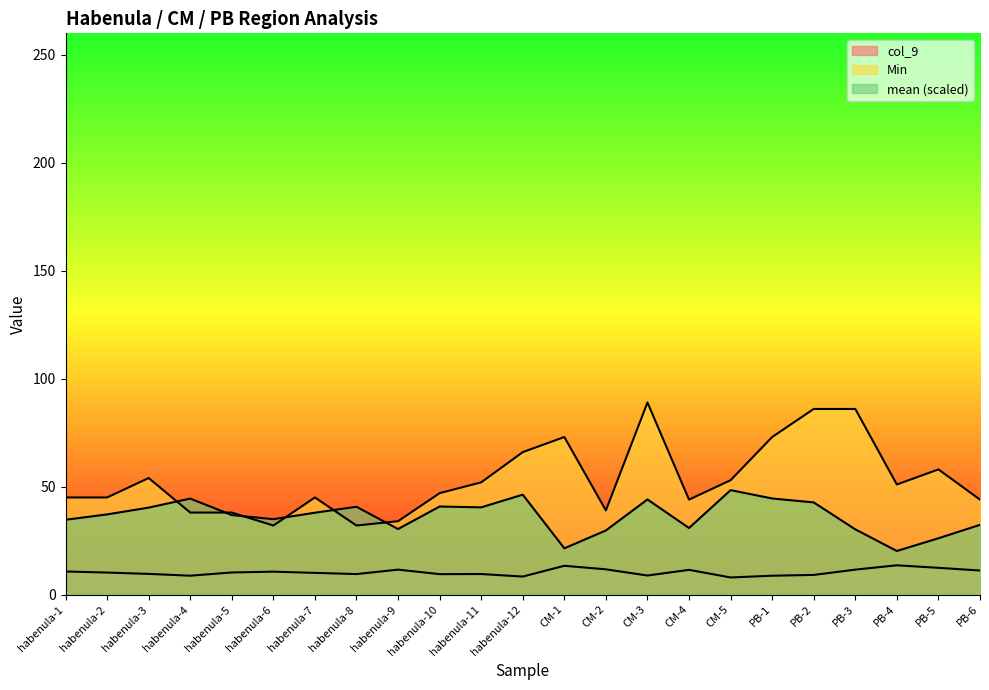

What is the difference between the col_9 values at CM-5 and PB-1?

0.8